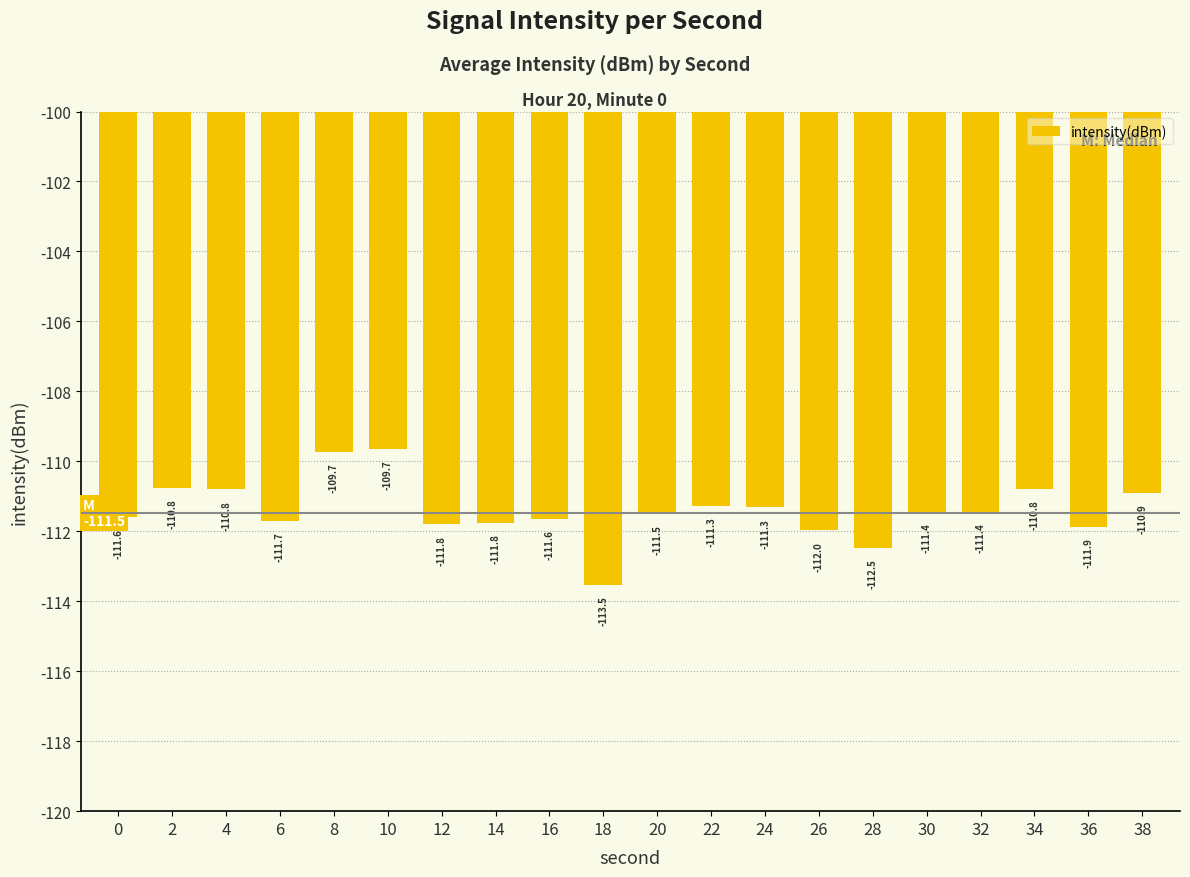

Between 14 and 10, which is larger?

10